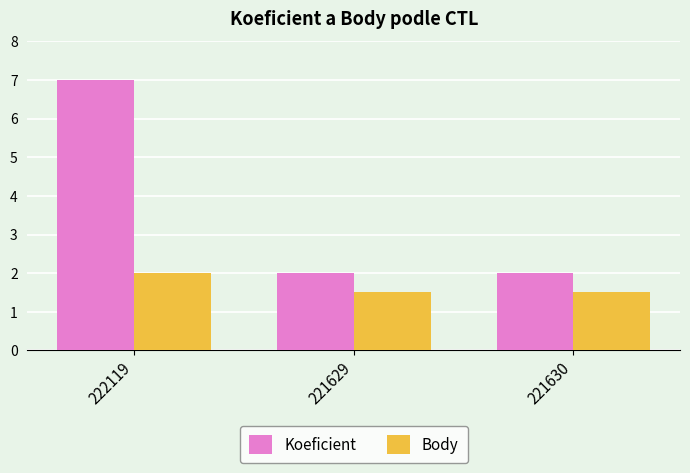

How many categories are shown in the chart?

3